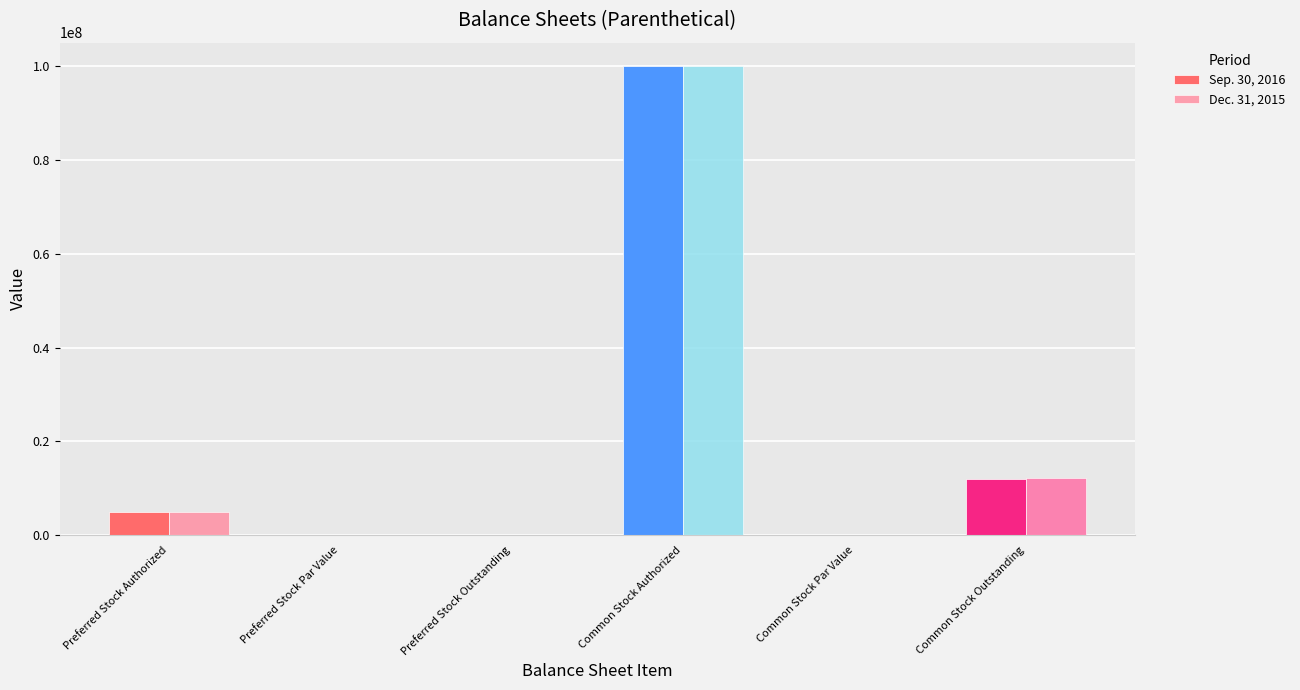

Is it true that Sep. 30, 2016 equals 5000000.0 at Preferred Stock Authorized?

True